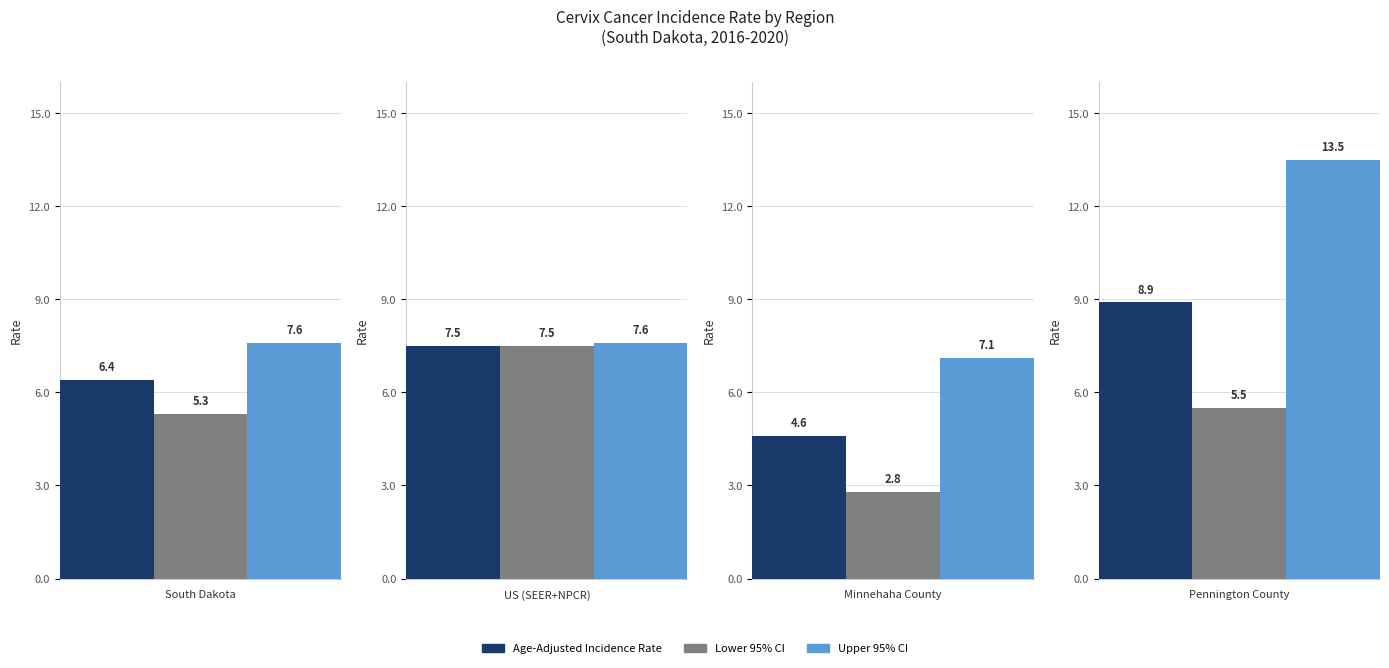

What is the label of the 1st bar from the left?

South Dakota